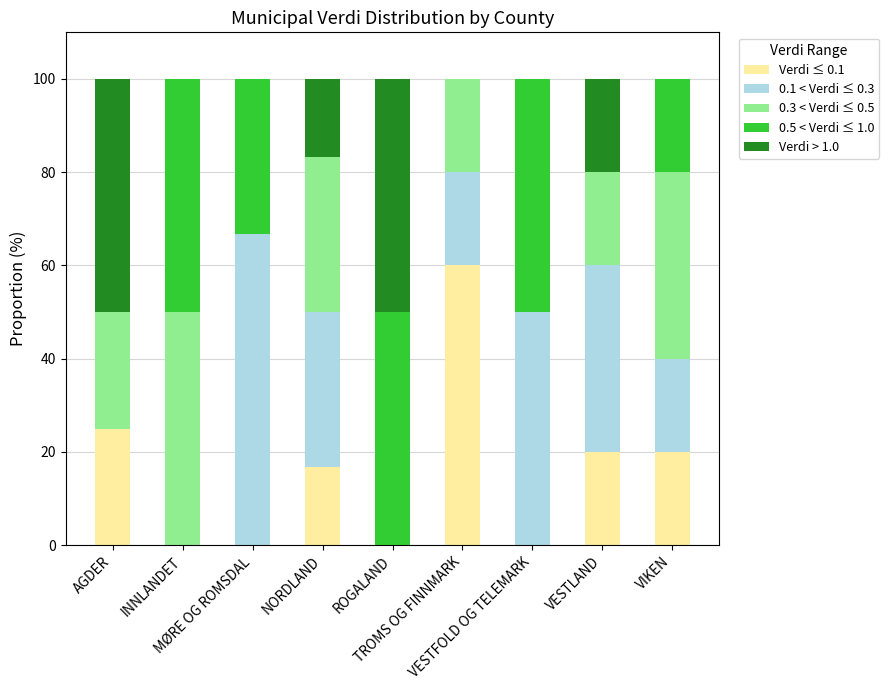

What is the maximum value for Verdi ≤ 0.1?

60.0